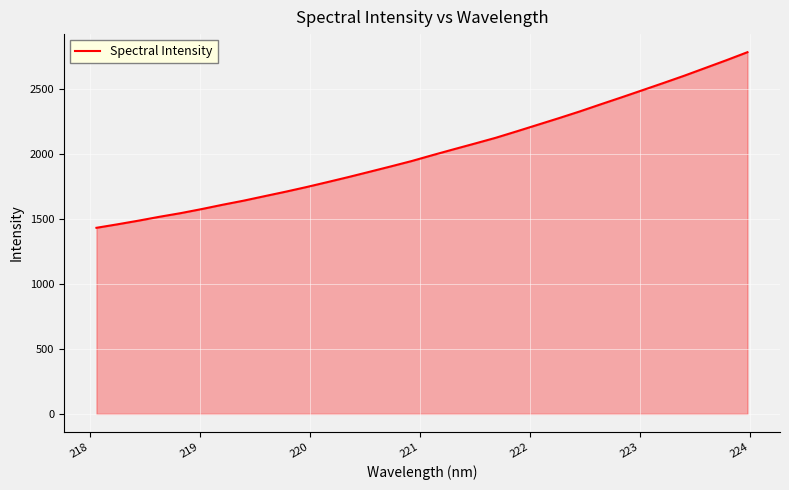

What is the maximum value shown in the chart?

2783.5